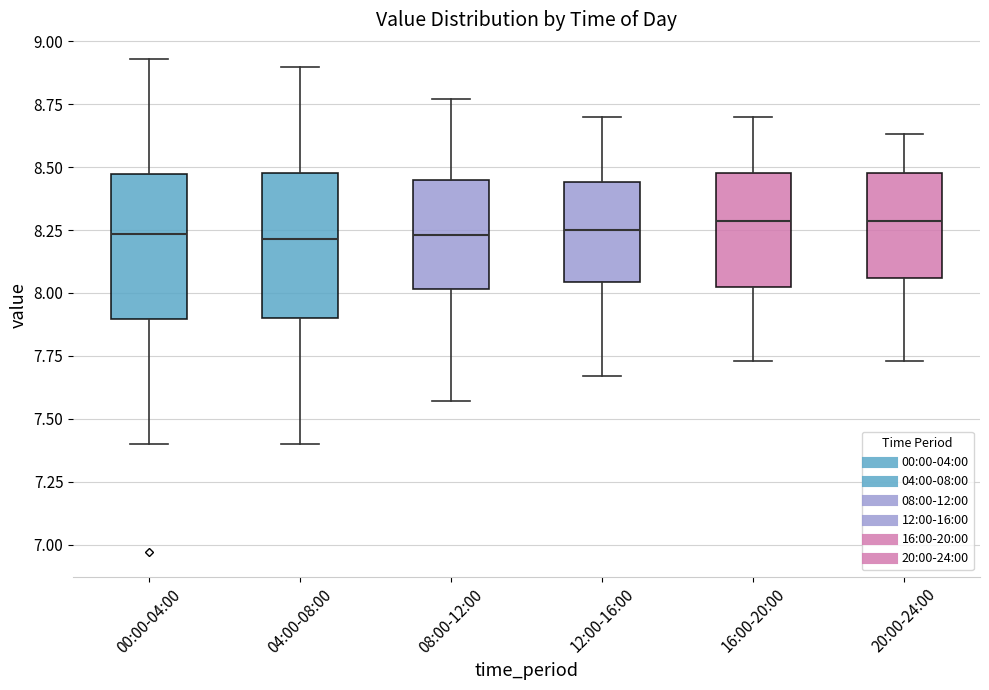

Where does the upper whisker of the box for 20:00-24:00 end on the y-axis? The values are not printed on the chart, so give them approximately, as read against the axis.

8.65